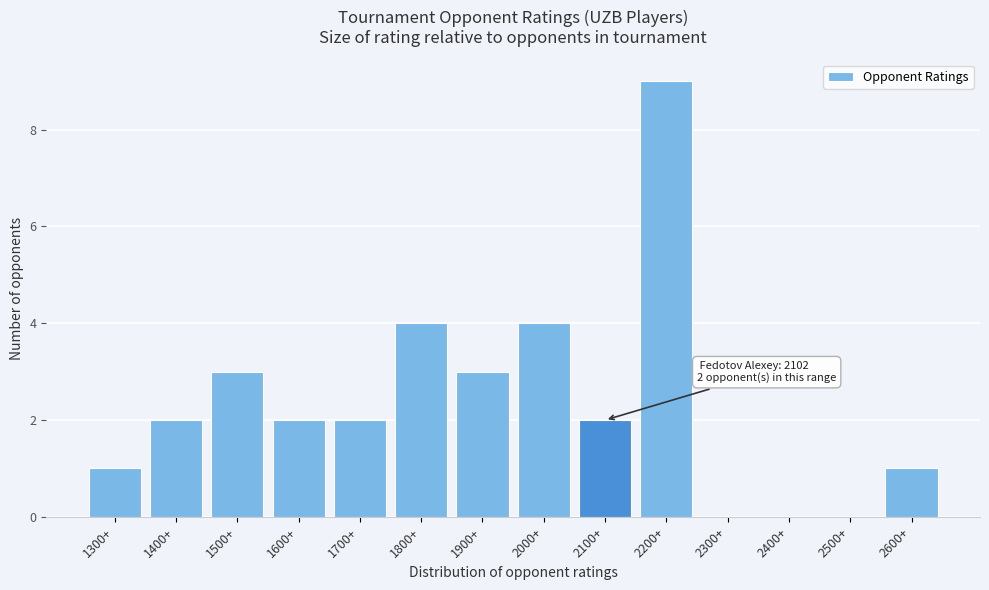

Reading right to left, transcribe all the data shown in this chart.

2600+=1	2500+=0	2400+=0	2300+=0	2200+=9	2100+=2	2000+=4	1900+=3	1800+=4	1700+=2	1600+=2	1500+=3	1400+=2	1300+=1